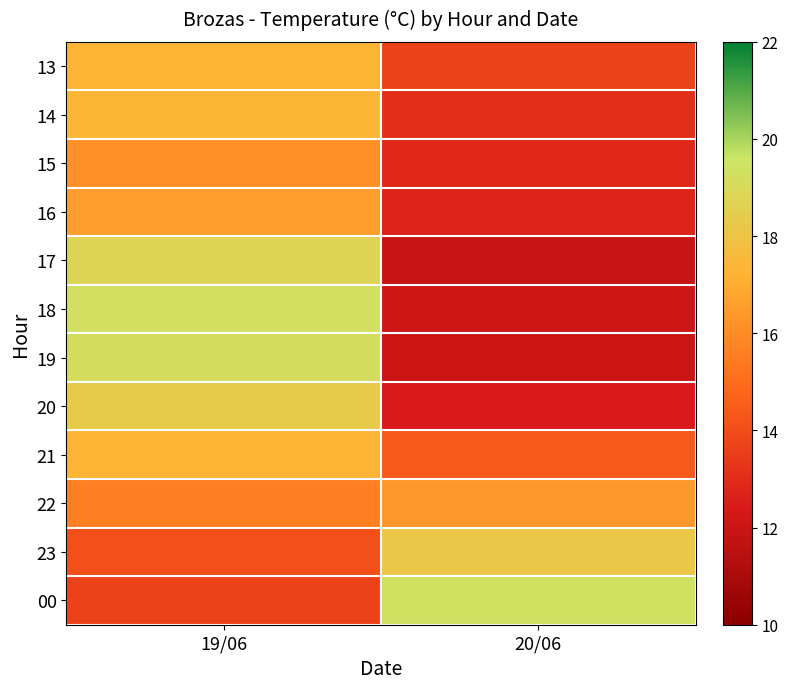

Which category has the lowest value across all series?

20/06